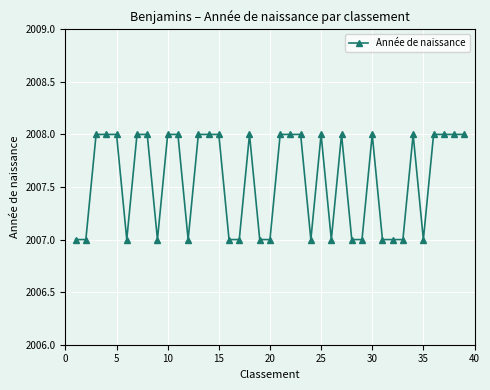

True or false: there are more than 2 points higher than both neighbors.

True